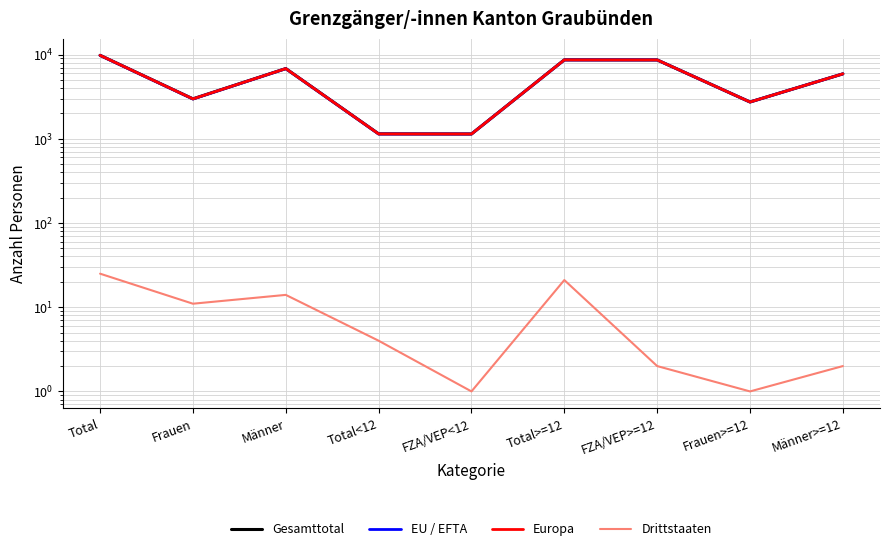

Between Frauen>=12 and Total<12, which is larger?

Frauen>=12